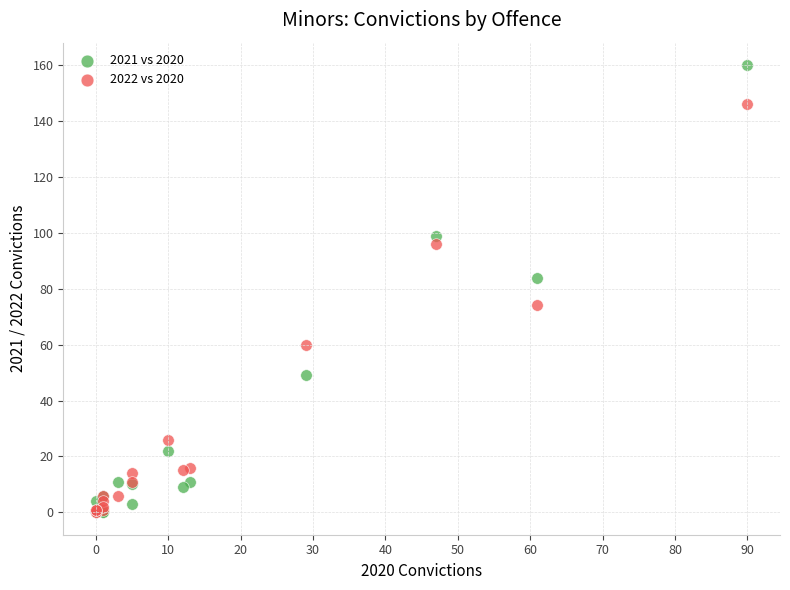

Across all series, what Y value is closest to 80?

84